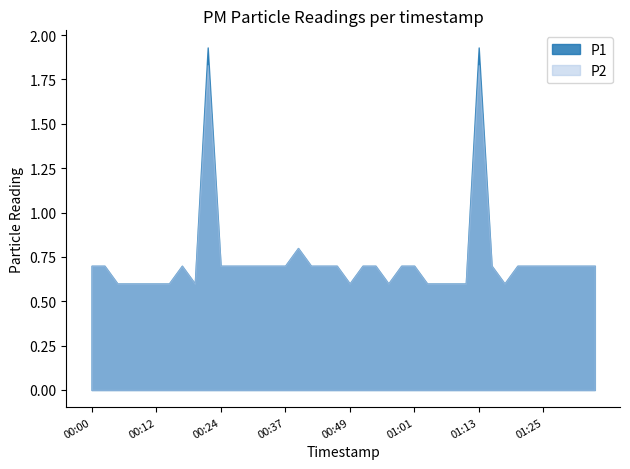

What is the total value across all series at 00:54?

1.4